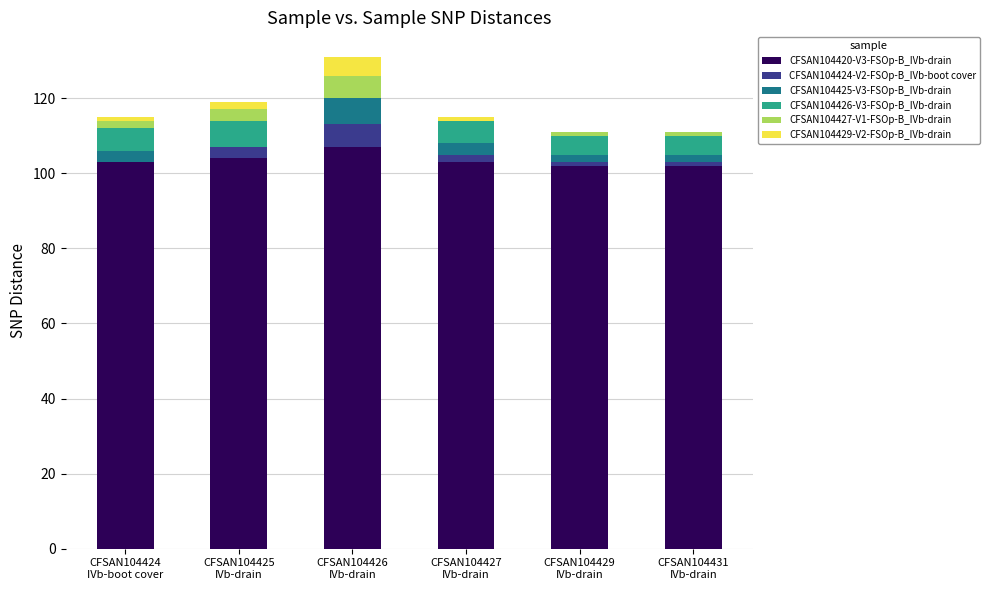

What is the sum of all CFSAN104420-V3-FSOp-B_IVb-drain values?

621